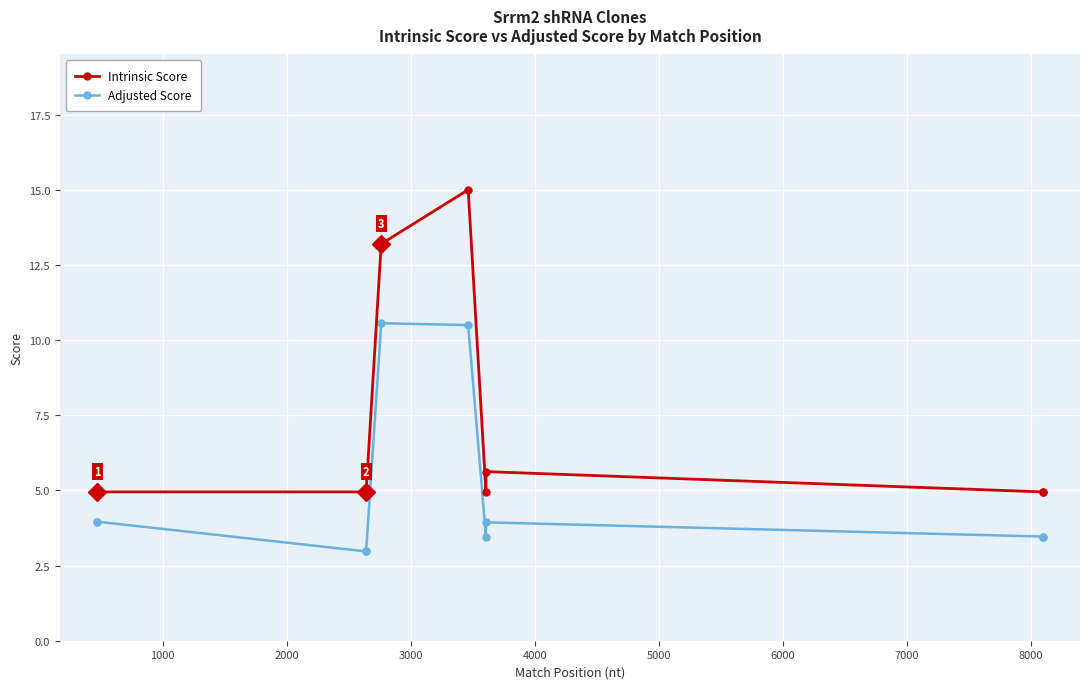

True or false: Intrinsic Score and Adjusted Score intersect in this chart.

False